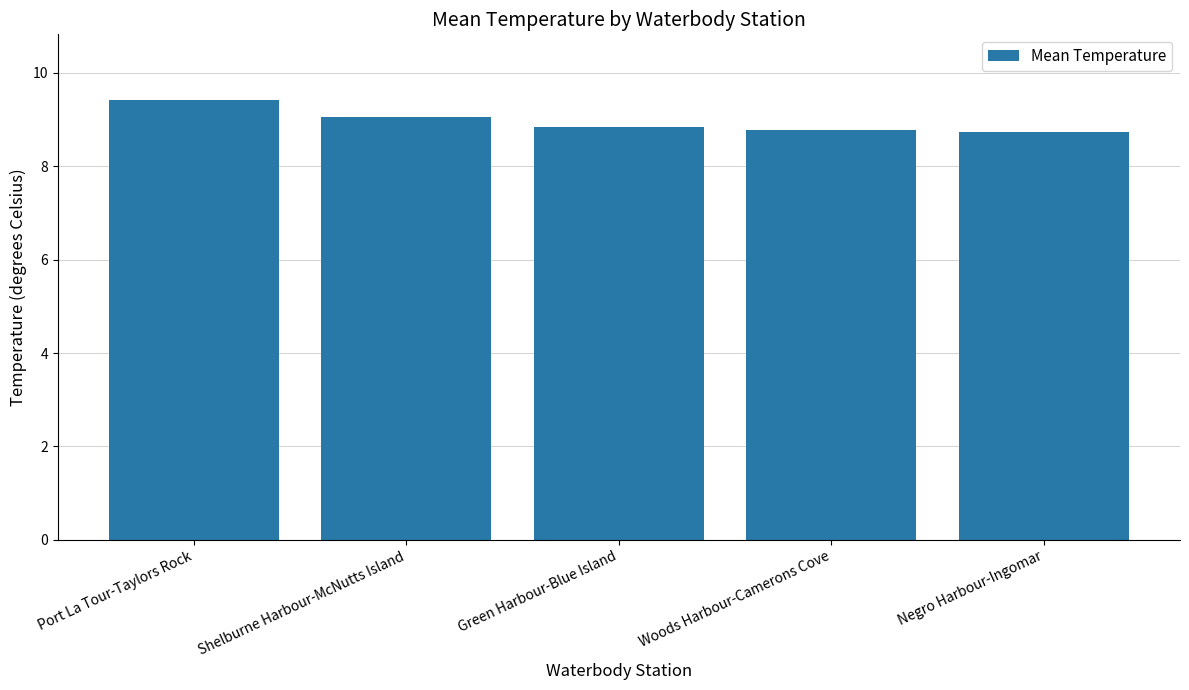

What is the label of the 4th bar from the left?

Woods Harbour-Camerons Cove